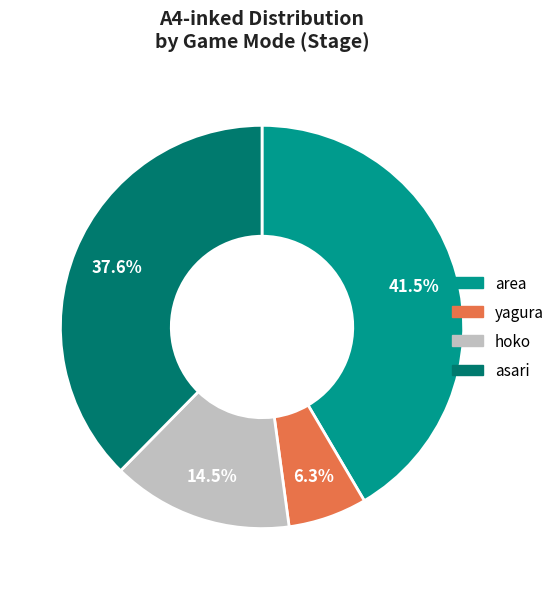

Do hoko and area together represent more than half of the pie?

Yes